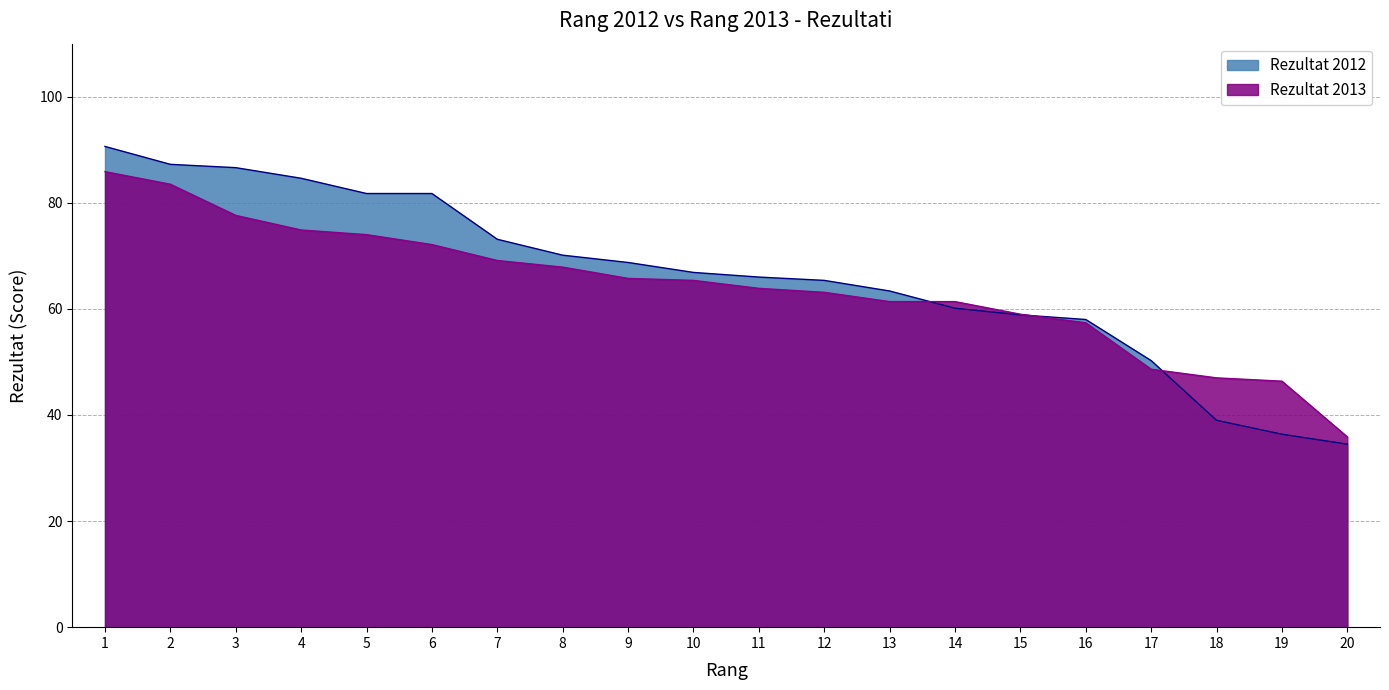

After their last crossing, which series has the higher values: Rezultat 2012 or Rezultat 2013?

Rezultat 2013